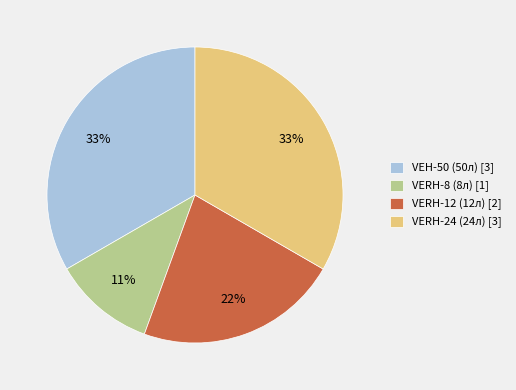

Combined, do VEH-50 (50л) [3] and VERH-8 (8л) [1] account for over 50%?

No